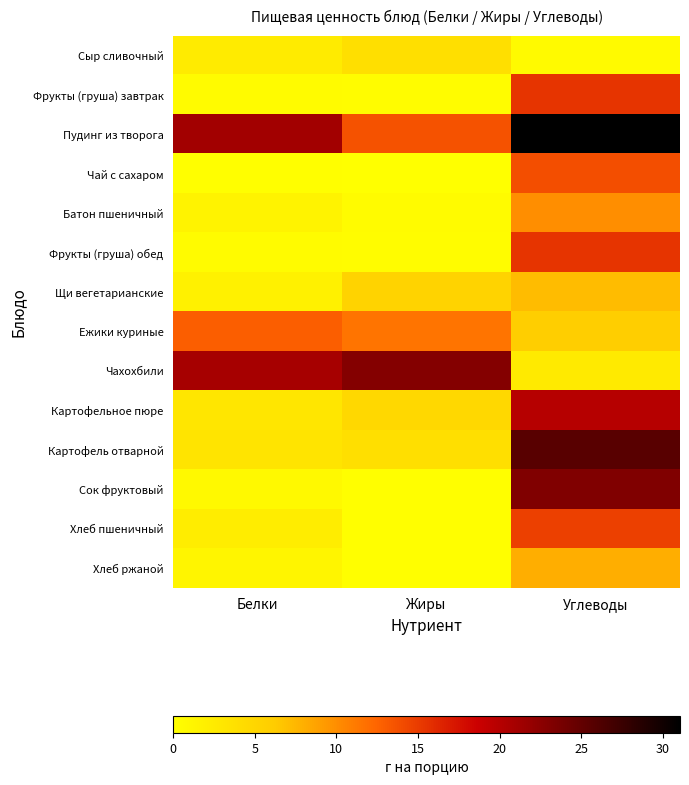

Which series changed the most between Жиры and Углеводы?

Сок фруктовый